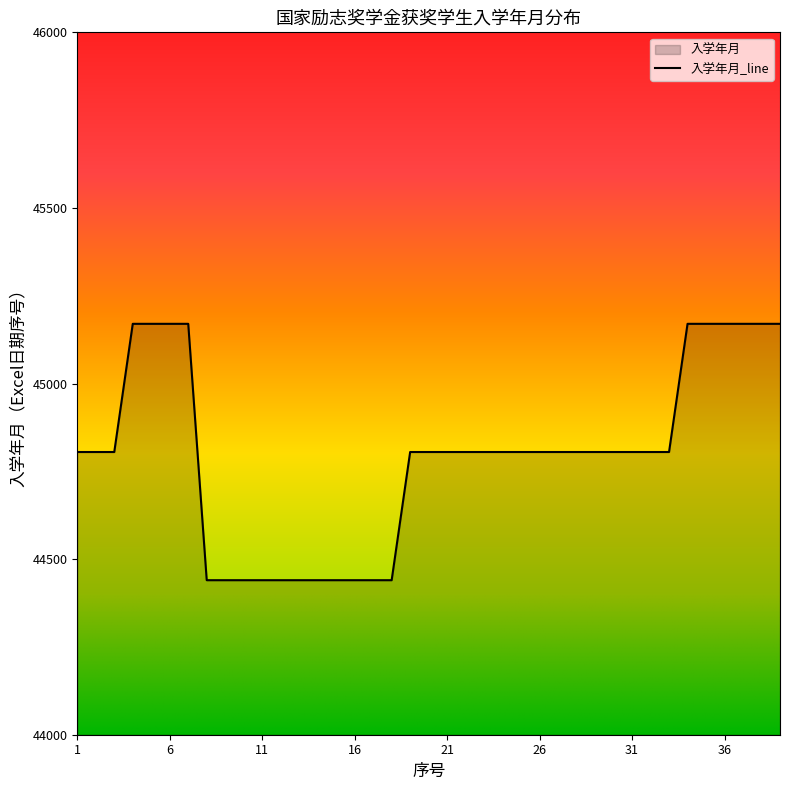

What is the sum of the values at 31 and 25?

89610